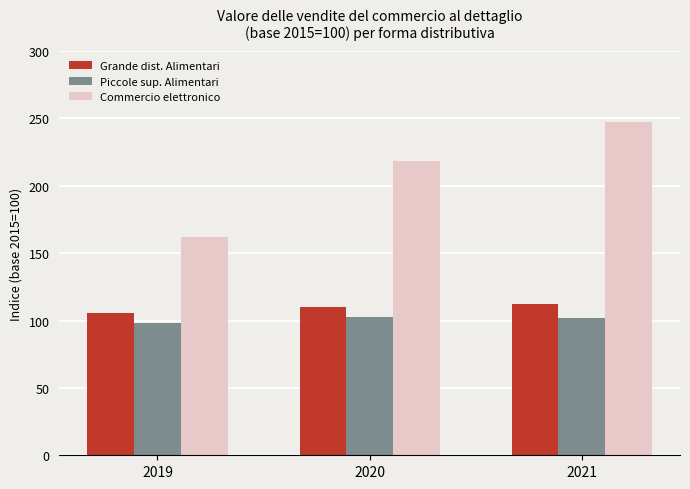

Which category has the lowest value in the Grande dist. Alimentari series?

2019